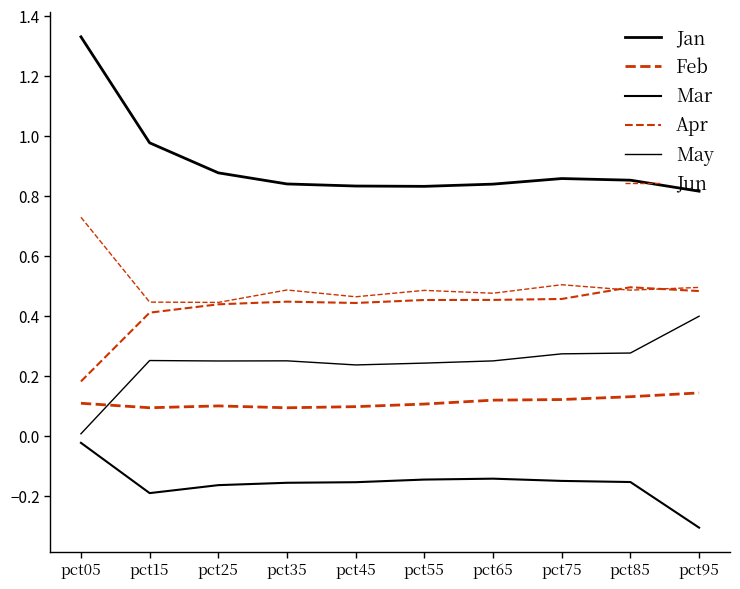

How many interior local valleys does the Apr series have?

1